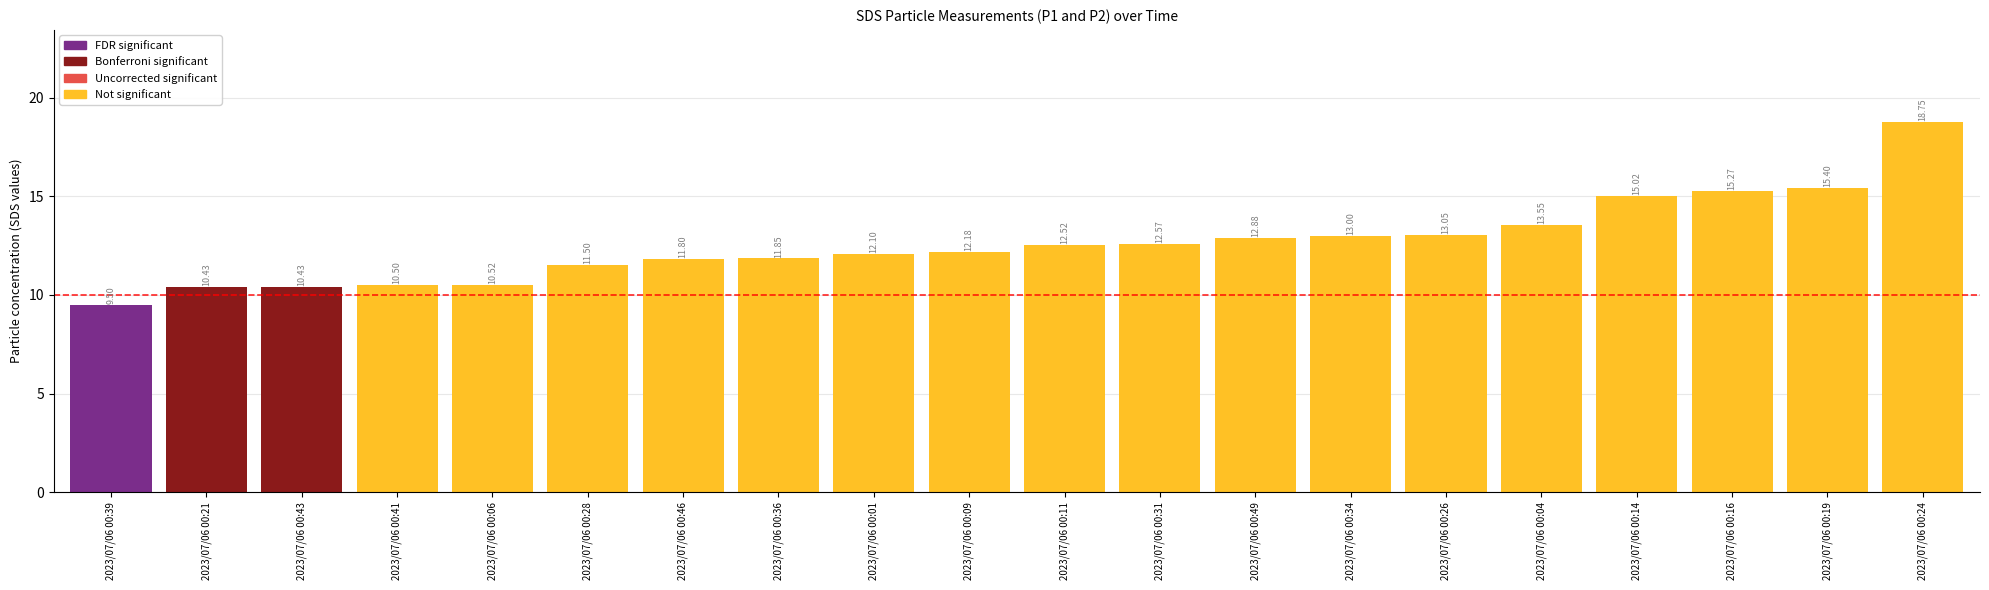

What is the difference between the second highest and second lowest values?

5.0